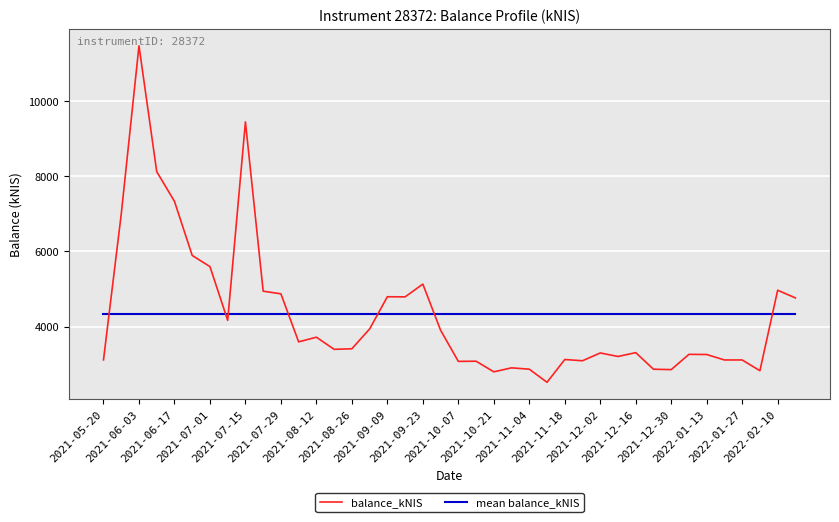

How many times do mean balance_kNIS and balance_kNIS cross each other?

7